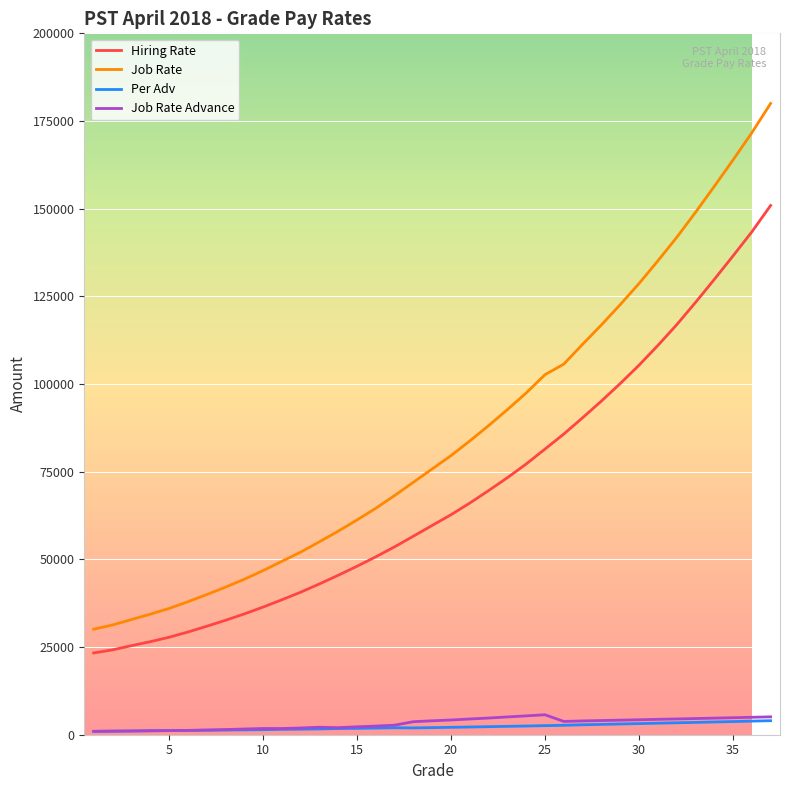

List the series in order of their peak value, highest first.

Job Rate, Hiring Rate, Job Rate Advance, Per Adv